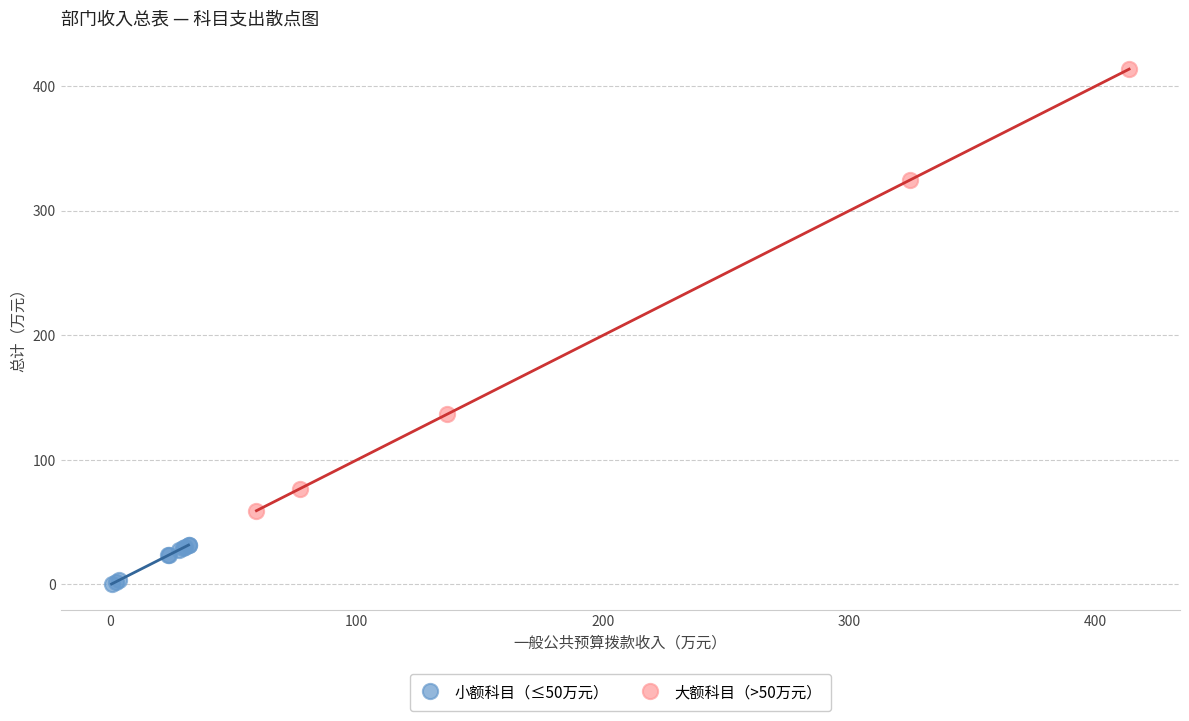

Which series reaches the maximum Y coordinate?

大额科目（>50万元）